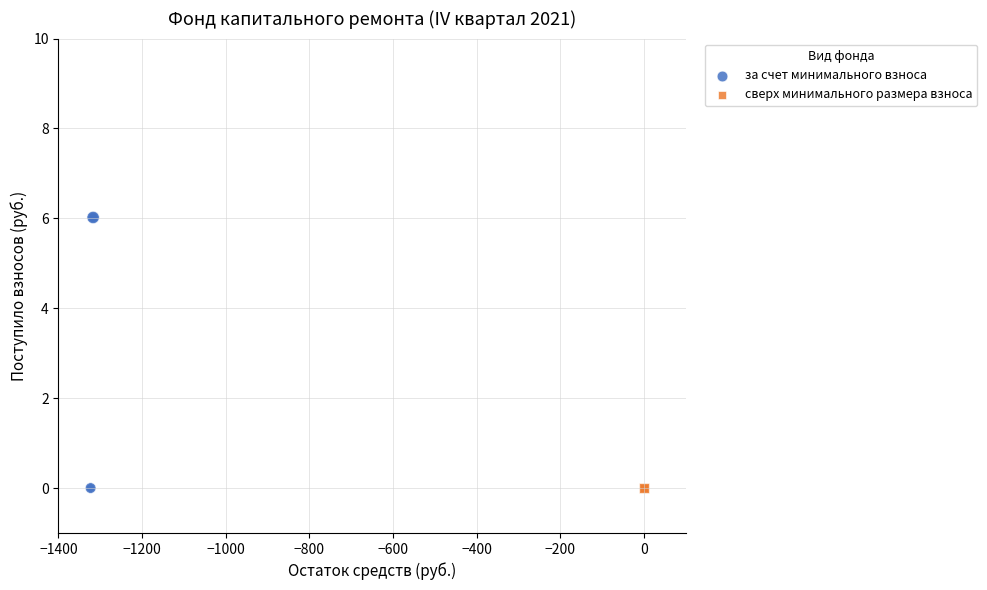

Which series contains the highest Y value?

за счет минимального взноса